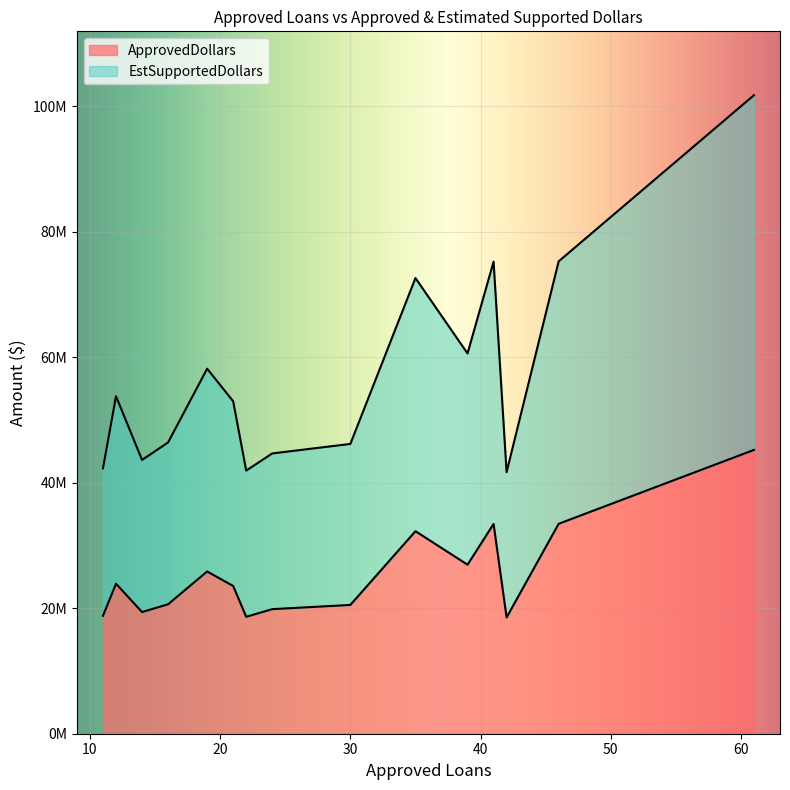

Does the chart display data point markers on the line(s)?

No